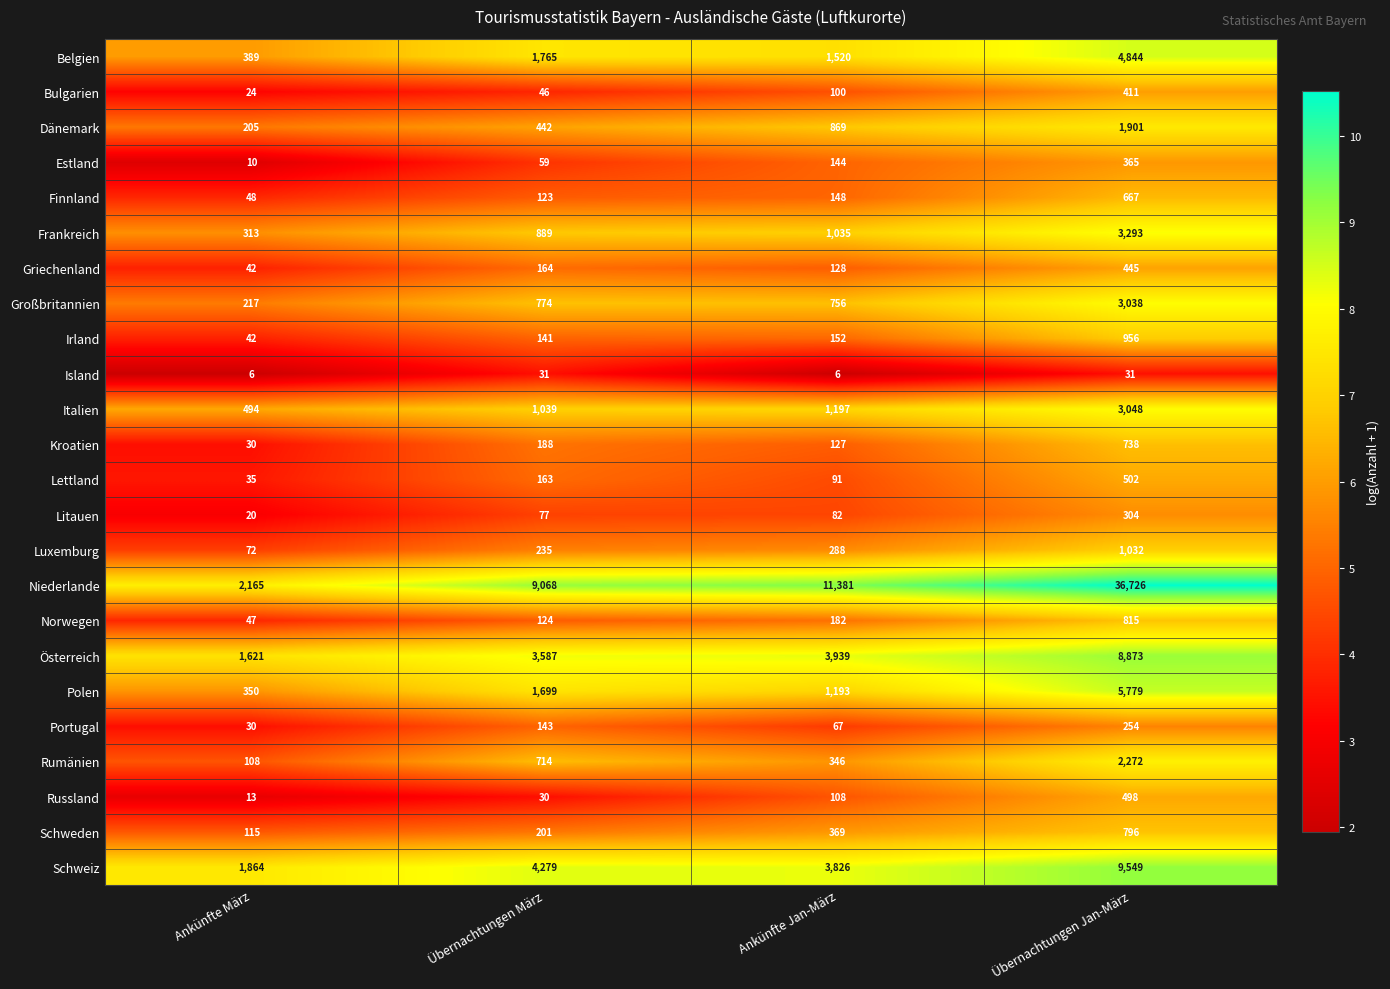

Which series has the widest spread of values?

Niederlande